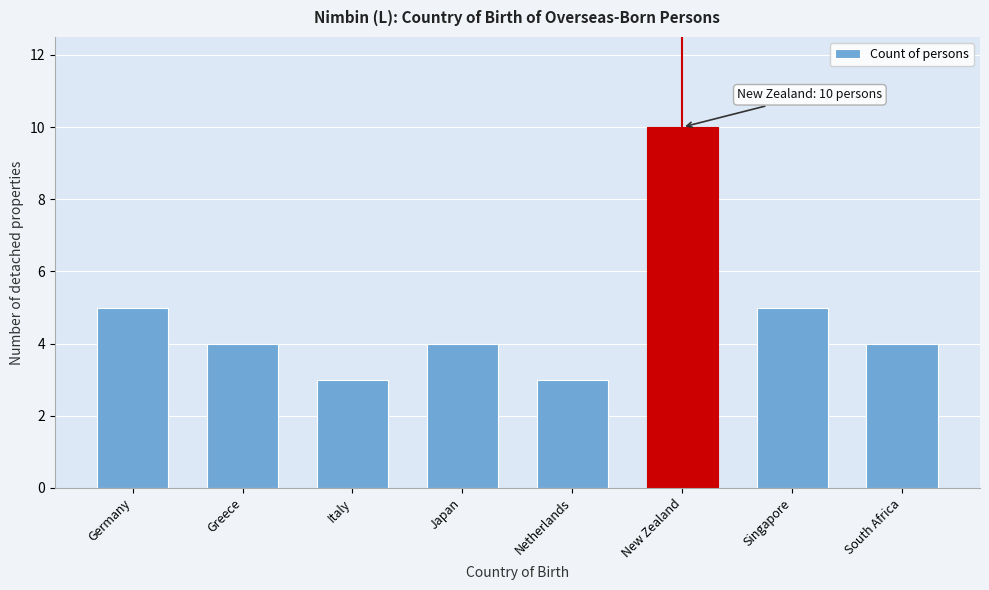

Reading left to right, what are all the values shown in this chart?

Germany=5	Greece=4	Italy=3	Japan=4	Netherlands=3	New Zealand=10	Singapore=5	South Africa=4